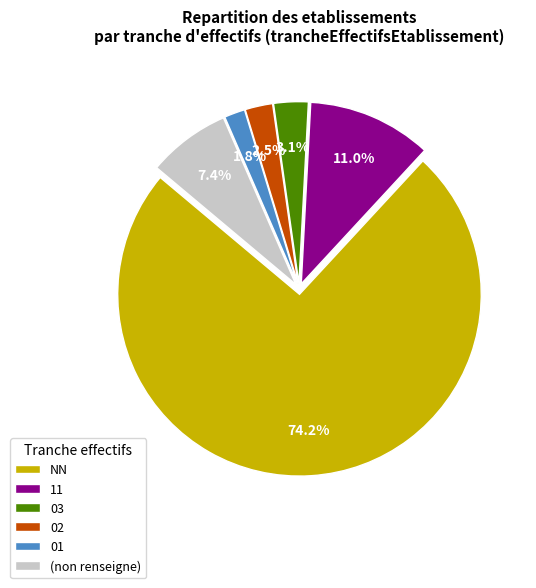

How many segments does this pie chart have?

6